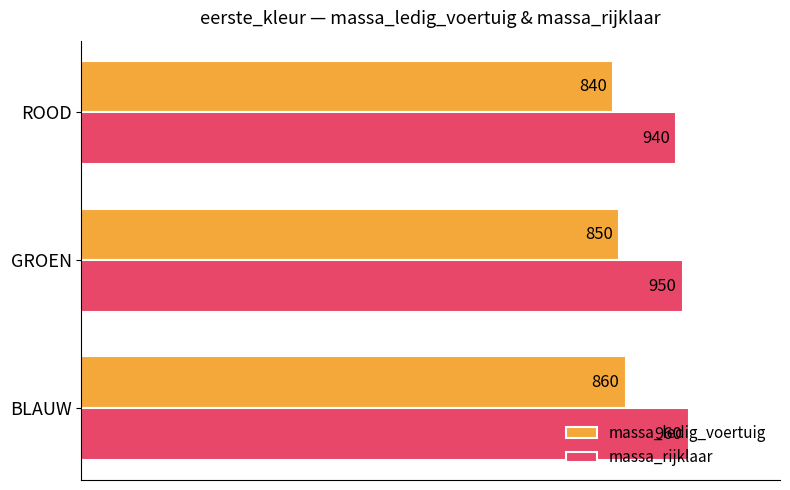

What is the difference between the highest and lowest values at BLAUW?

100